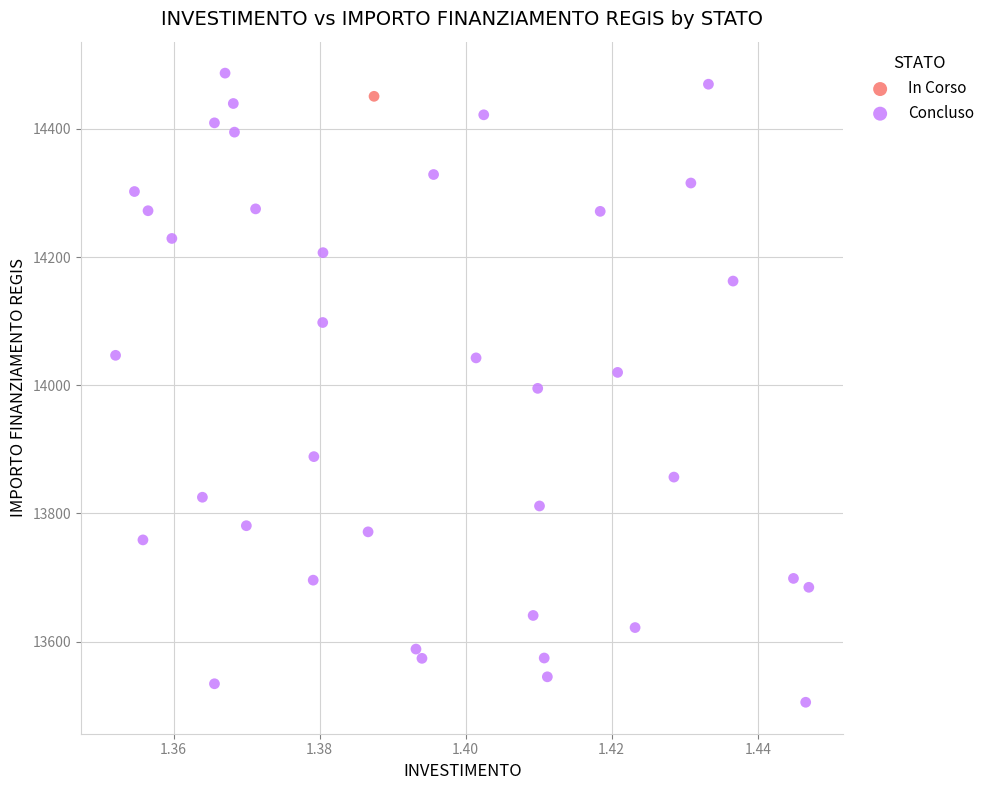

What are all the series names shown in the legend?

In Corso, Concluso